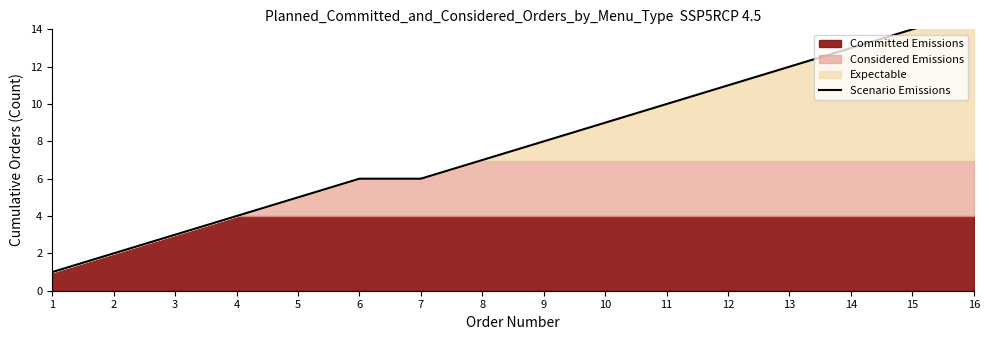

What is the sum of all values?

126